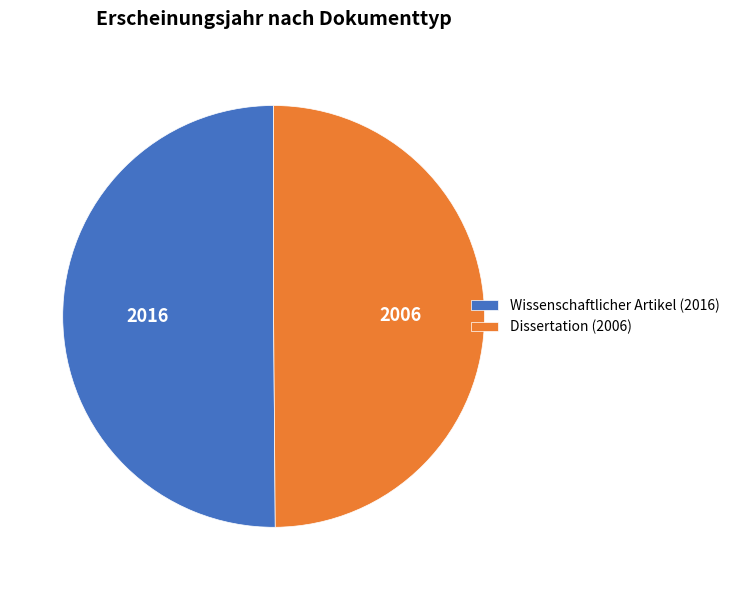

True or false: Dissertation (2006) accounts for 65% of the total.

False